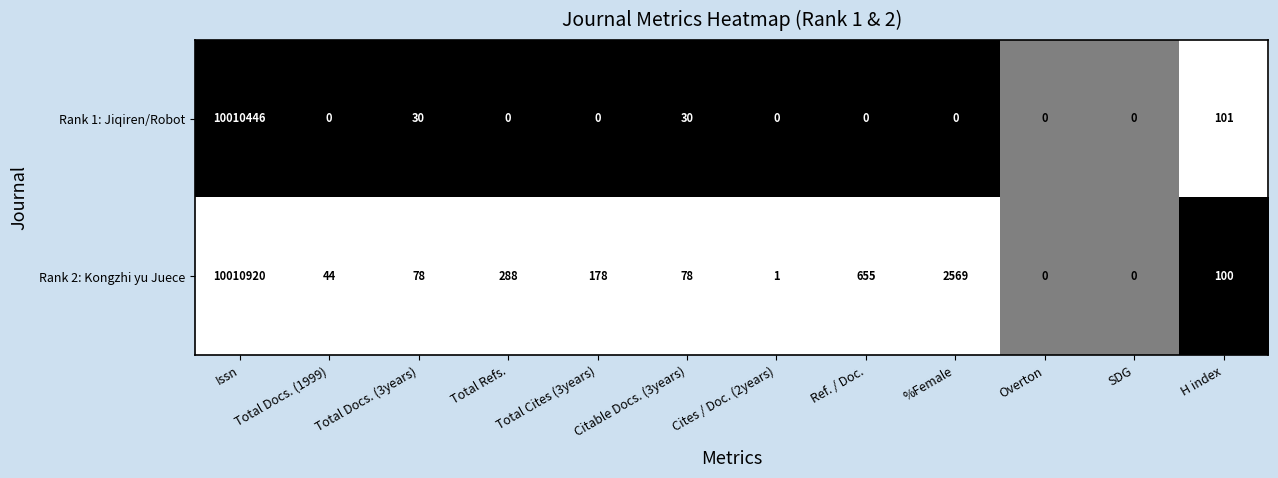

Read the Rank 1: Jiqiren/Robot value at Issn, to the nearest 10.

10010450